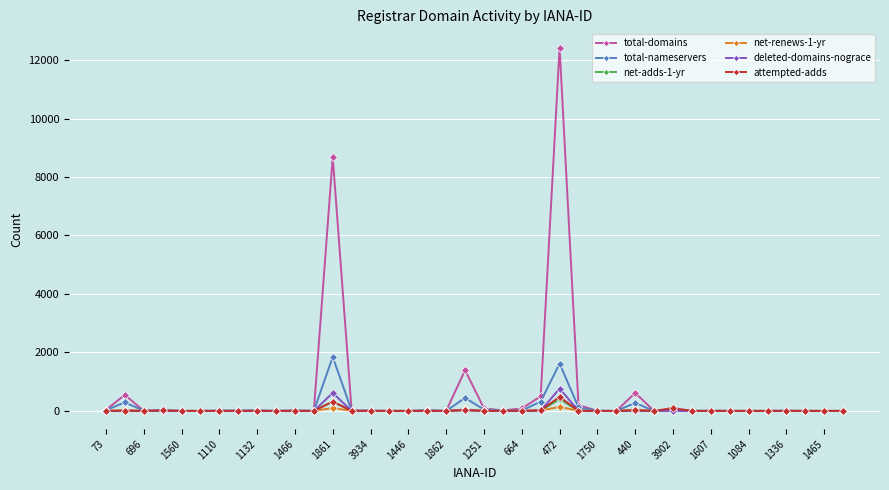

True or false: total-domains has more than 1 interior local peaks.

True